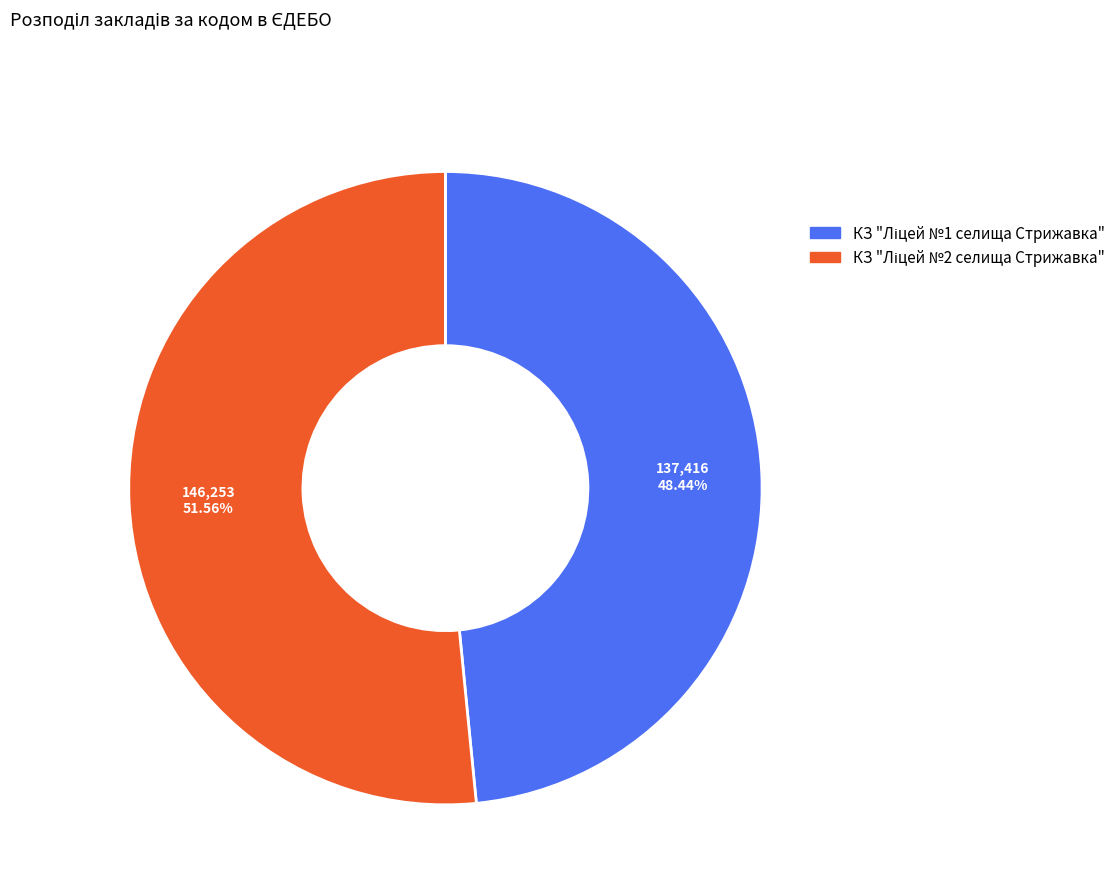

Is there a majority slice in this chart?

Yes